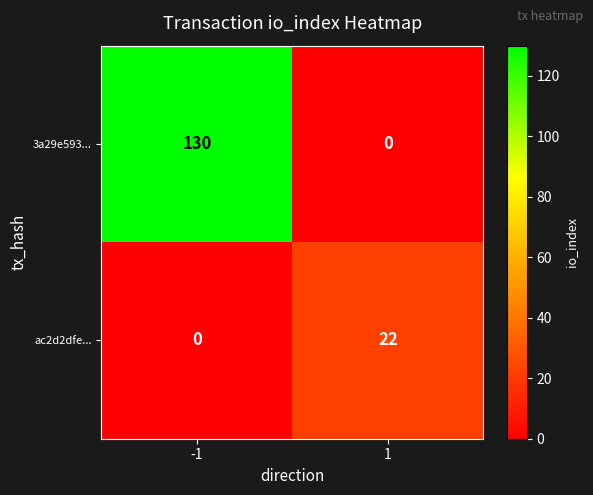

What is the sum of all ac2d2dfe... values?

22